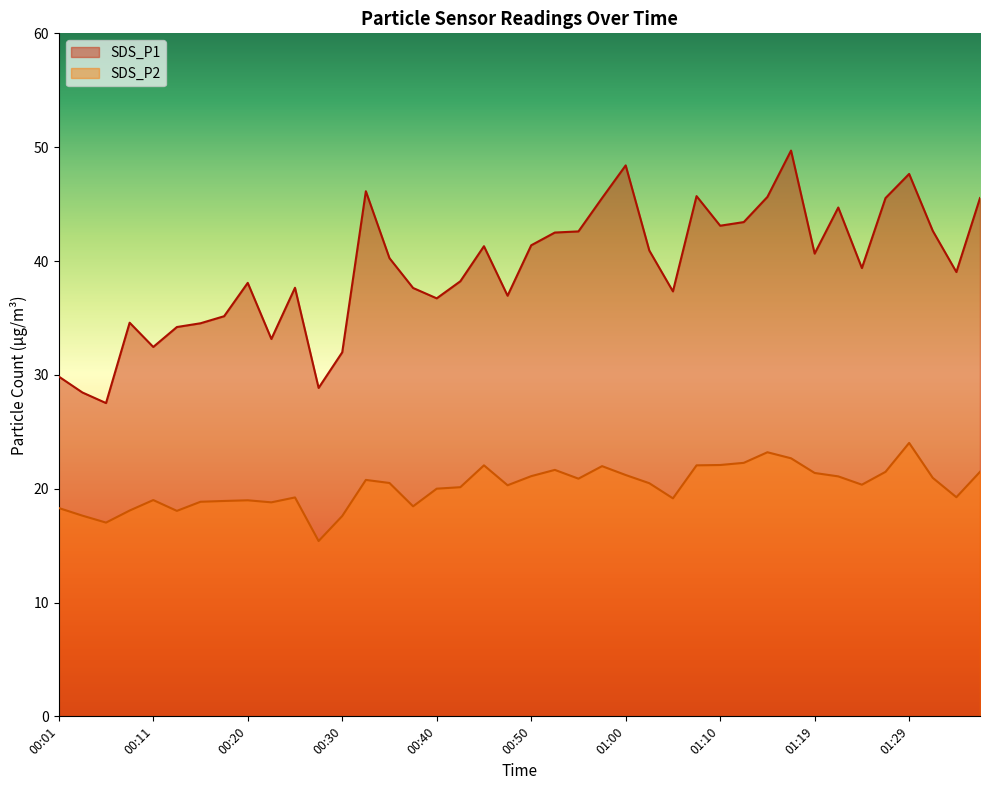

At which label does SDS_P1 first exceed 40?

00:33